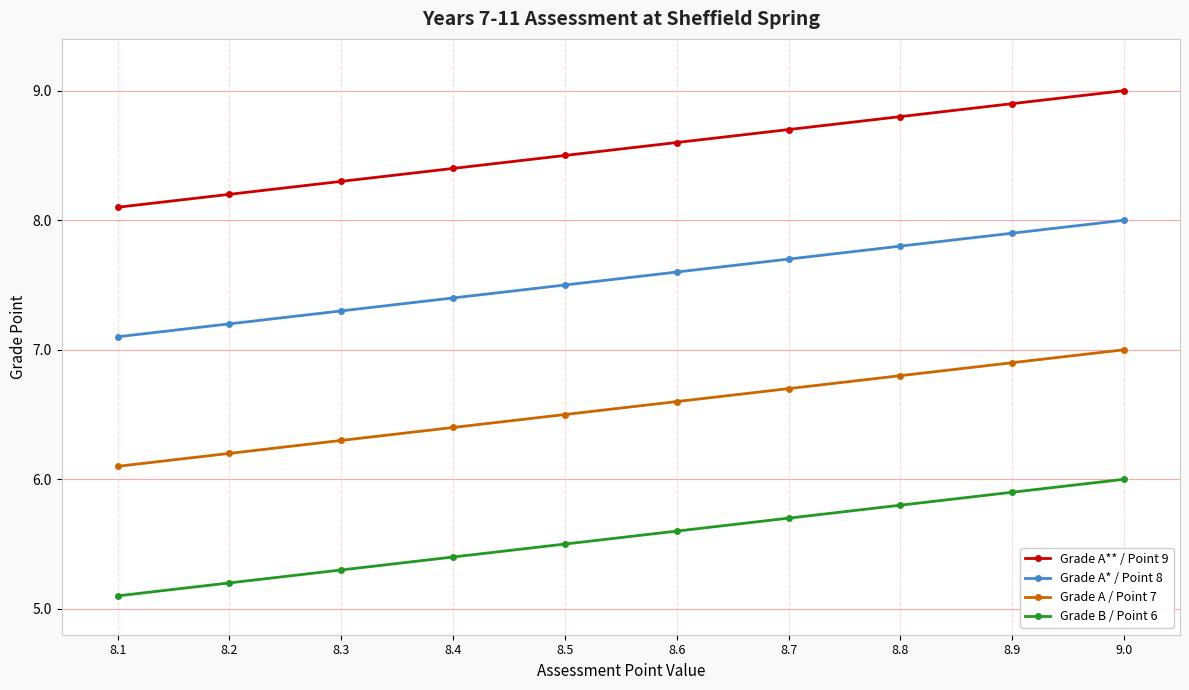

True or false: Grade B / Point 6 has a value of 5.5 at 8.5.

True